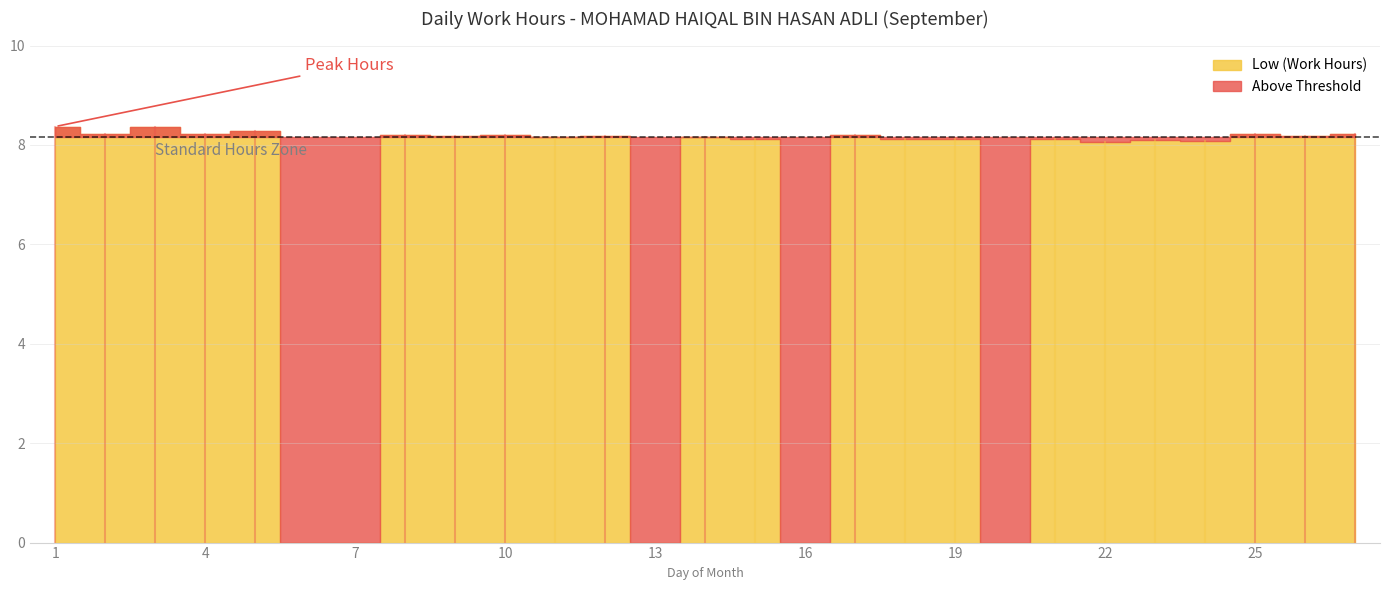

Is it true that the value at 1 is 14.6?

False